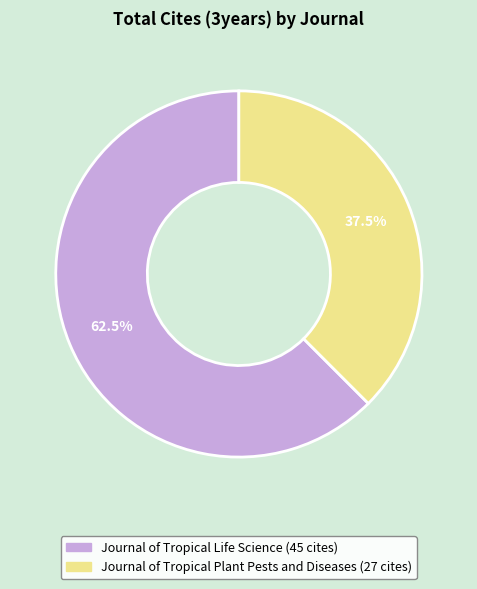

How many segments does this pie chart have?

2